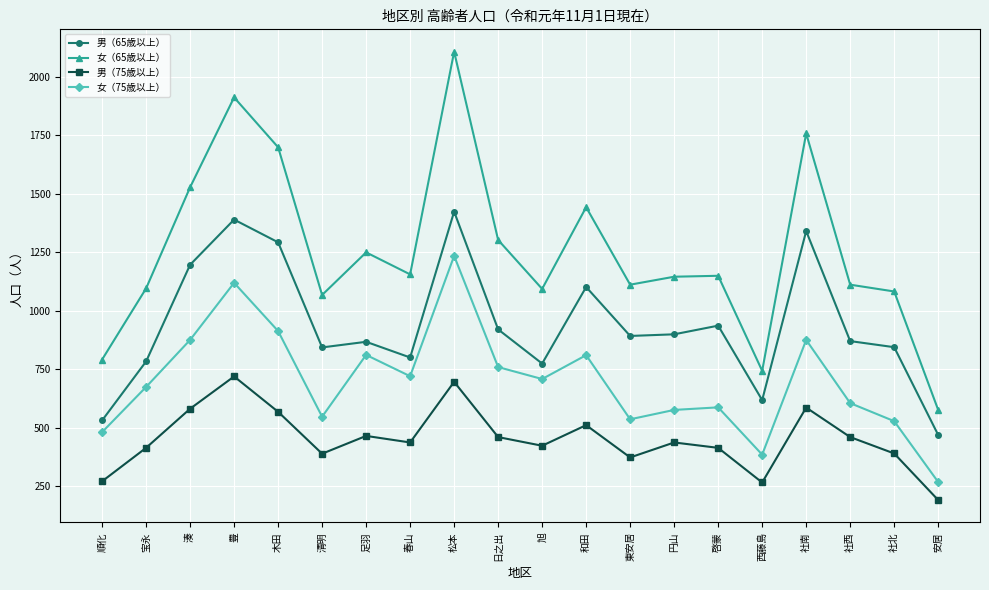

True or false: 男（75歳以上） has a value of 511 at 和田.

True